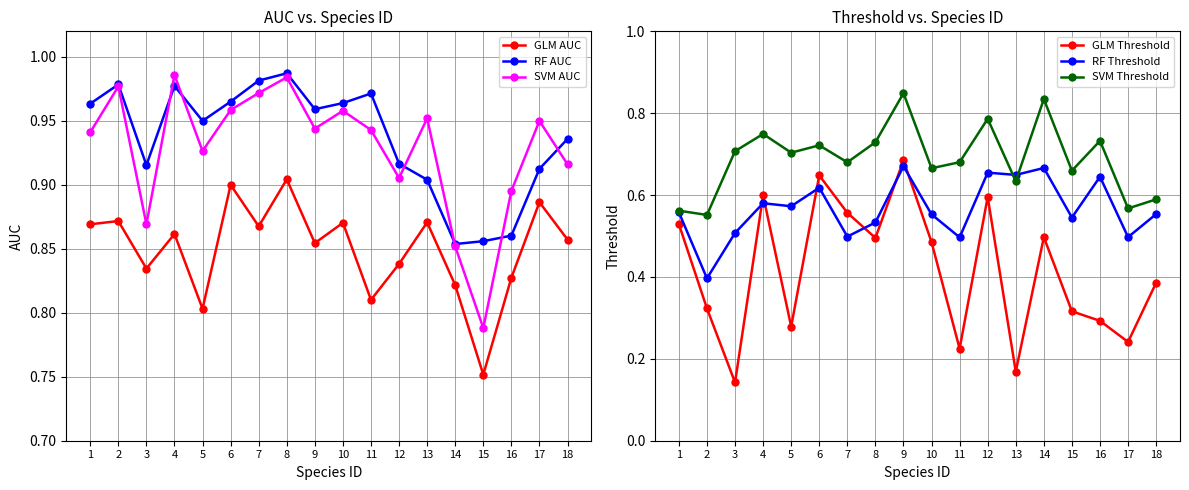

What is the difference between the second highest and minimum values in the RF Threshold series?

0.3